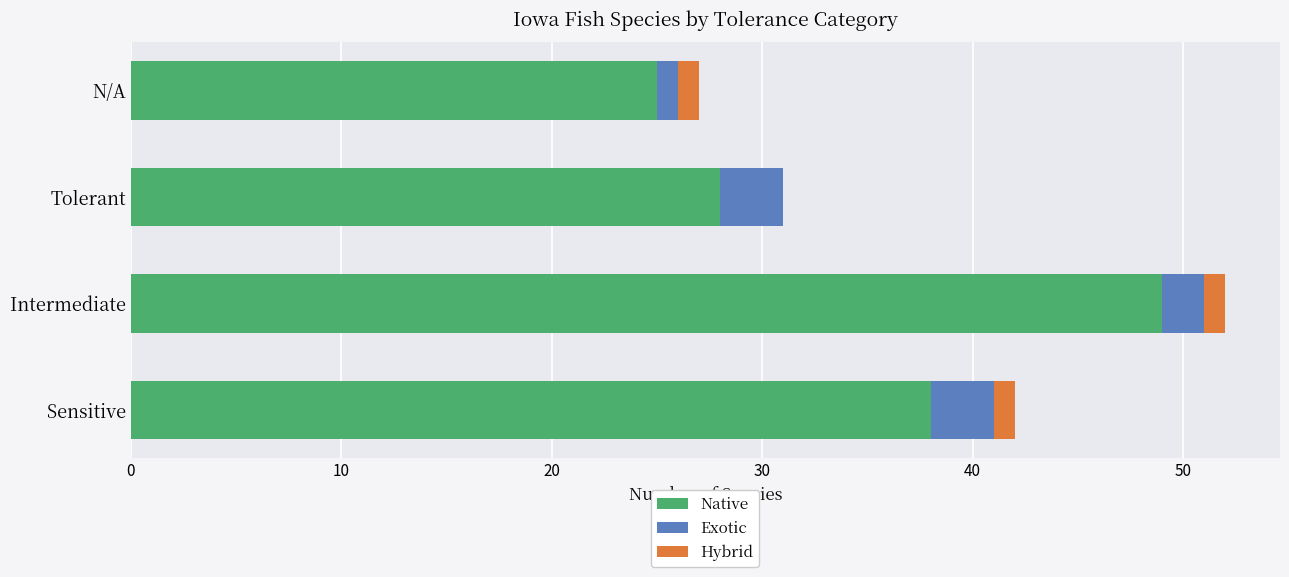

The value of Native at Tolerant is 28. True or false?

True